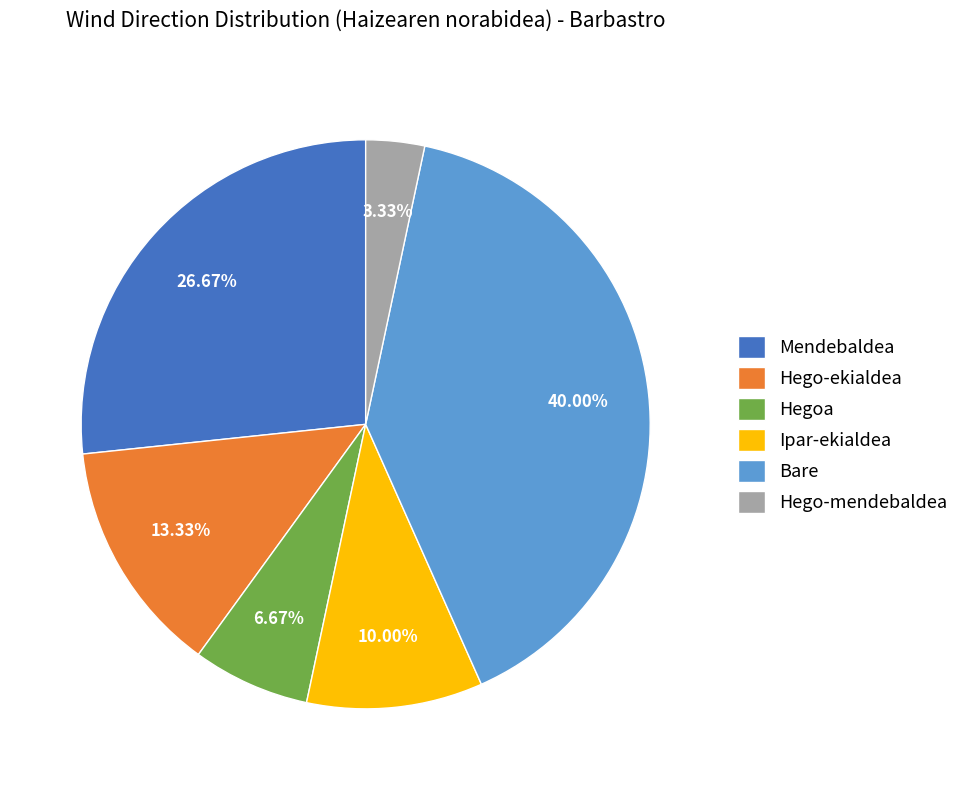

To the nearest percent, what is the difference between the largest and smallest slice percentages?

37%